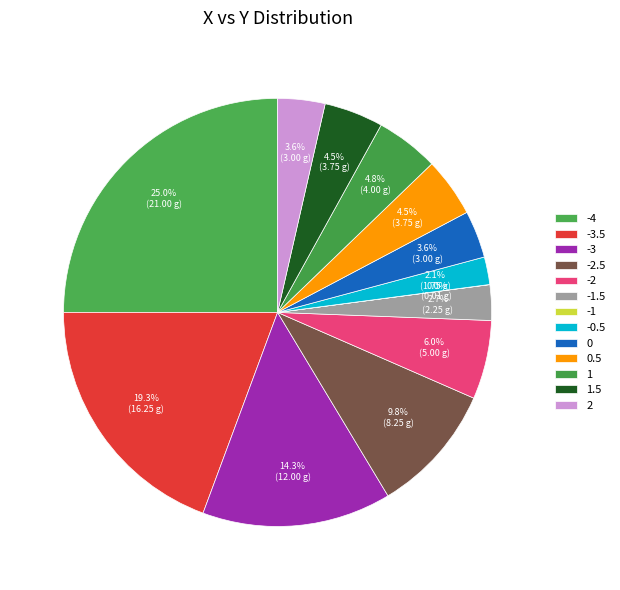

Which category has the smallest portion of the pie?

-1